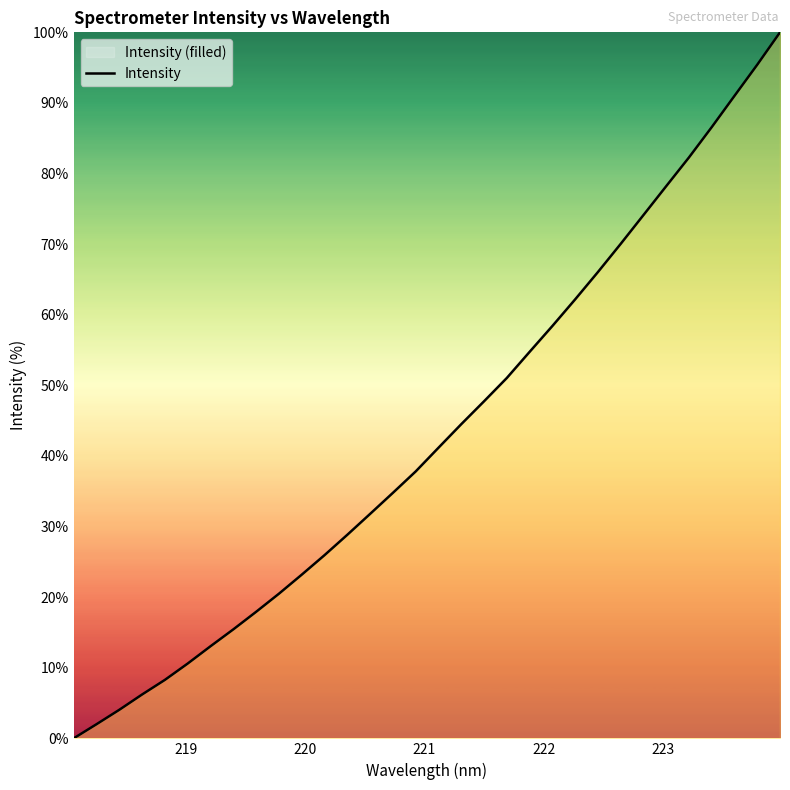

What is the difference between the maximum and minimum values?

100.0